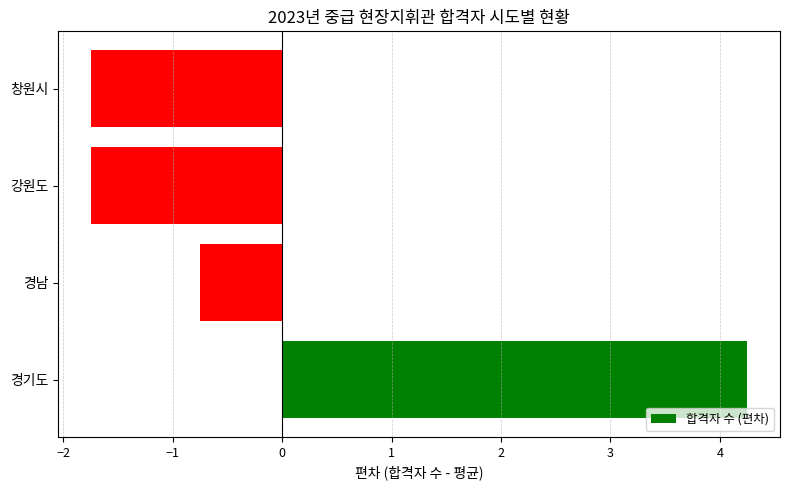

The value at 창원시 is -2.4. True or false?

False